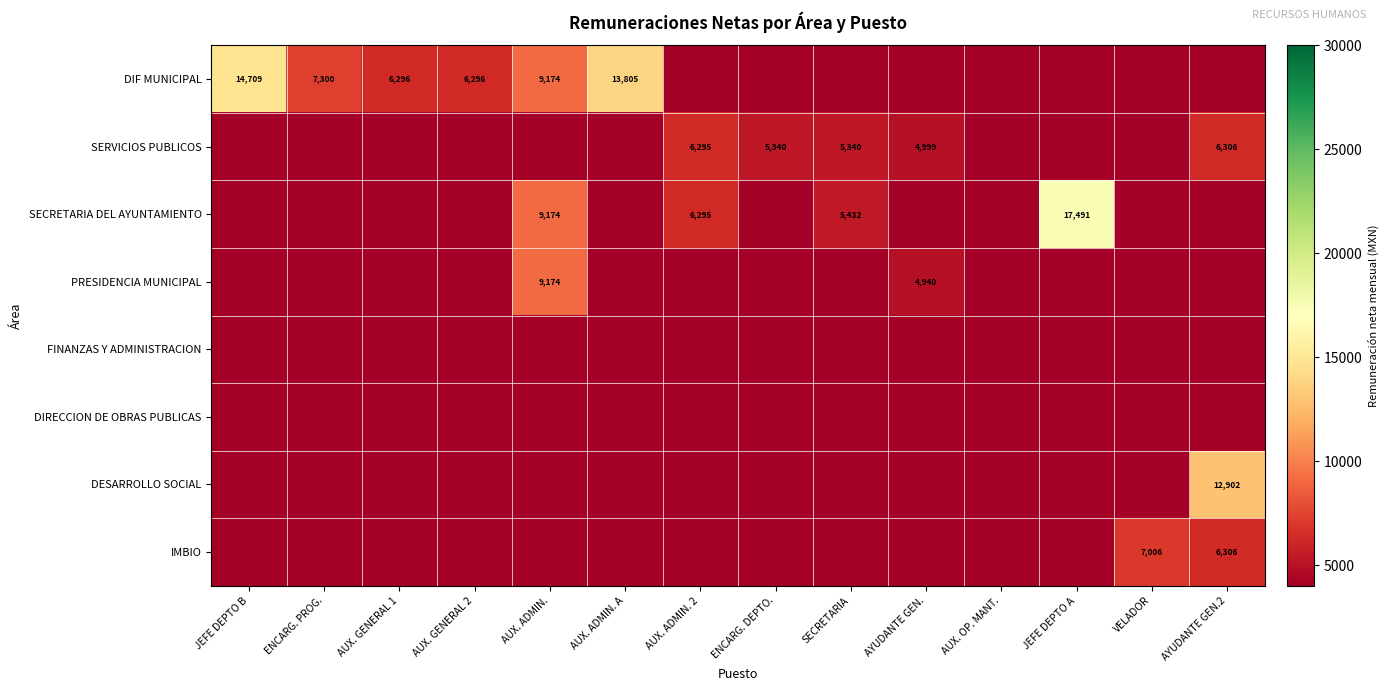

Is it true that SERVICIOS PUBLICOS equals 5340 at SECRETARIA?

True